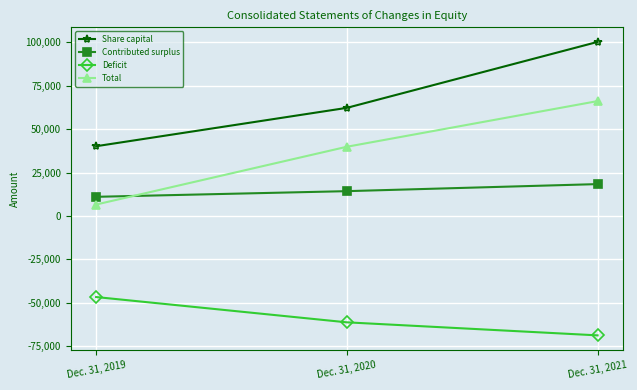

Is the value of Contributed surplus at Dec. 31, 2021 greater than the value of Share capital at Dec. 31, 2020?

No